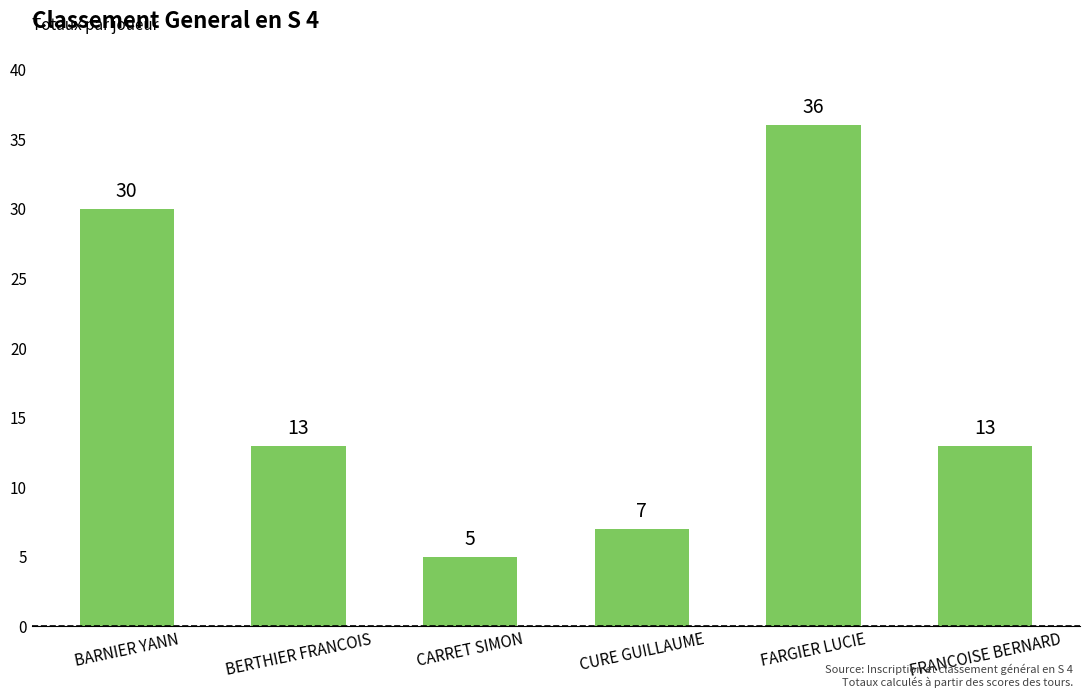

The value at FRANCOISE BERNARD is 13. True or false?

True